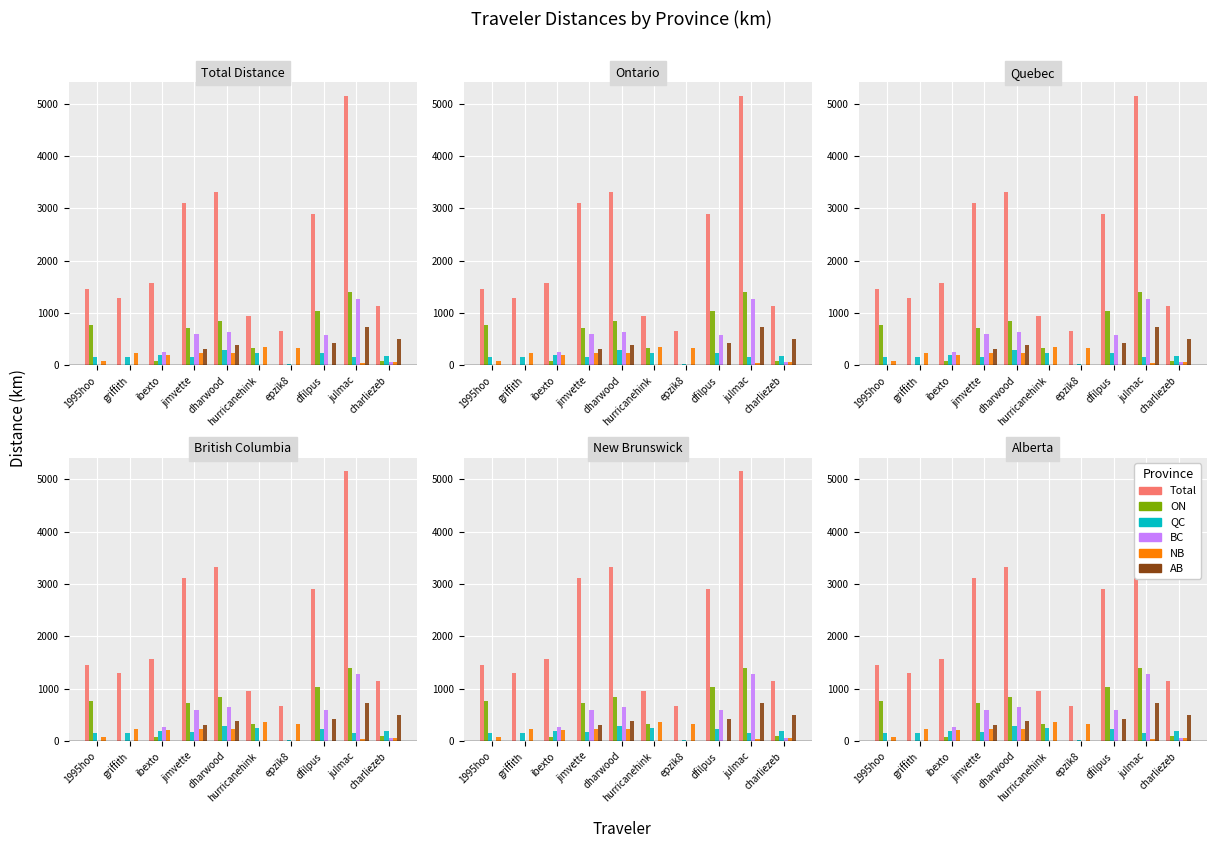

Where does the BC series first go above 261?

ibexto